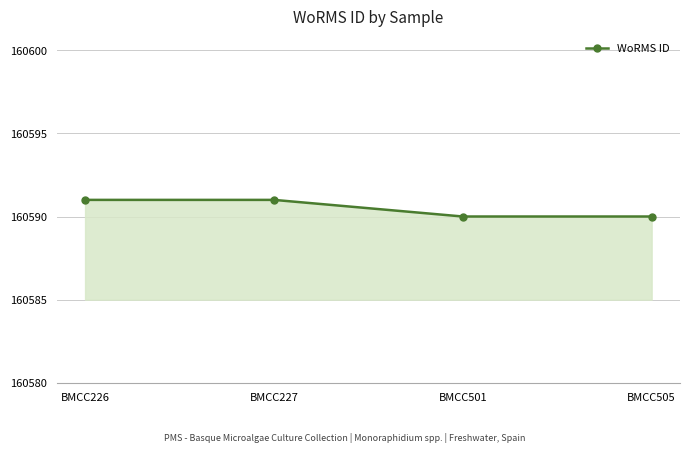

What is the minimum value shown in the chart?

160590